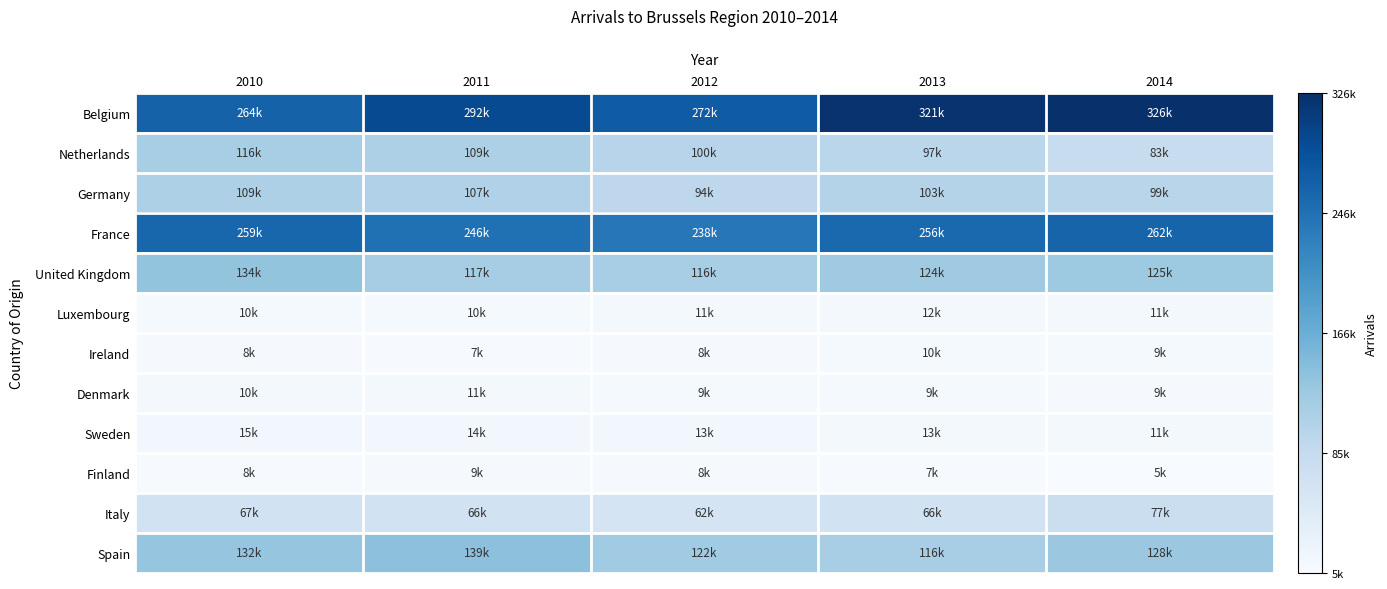

Which series has the largest range (max minus min)?

Belgium